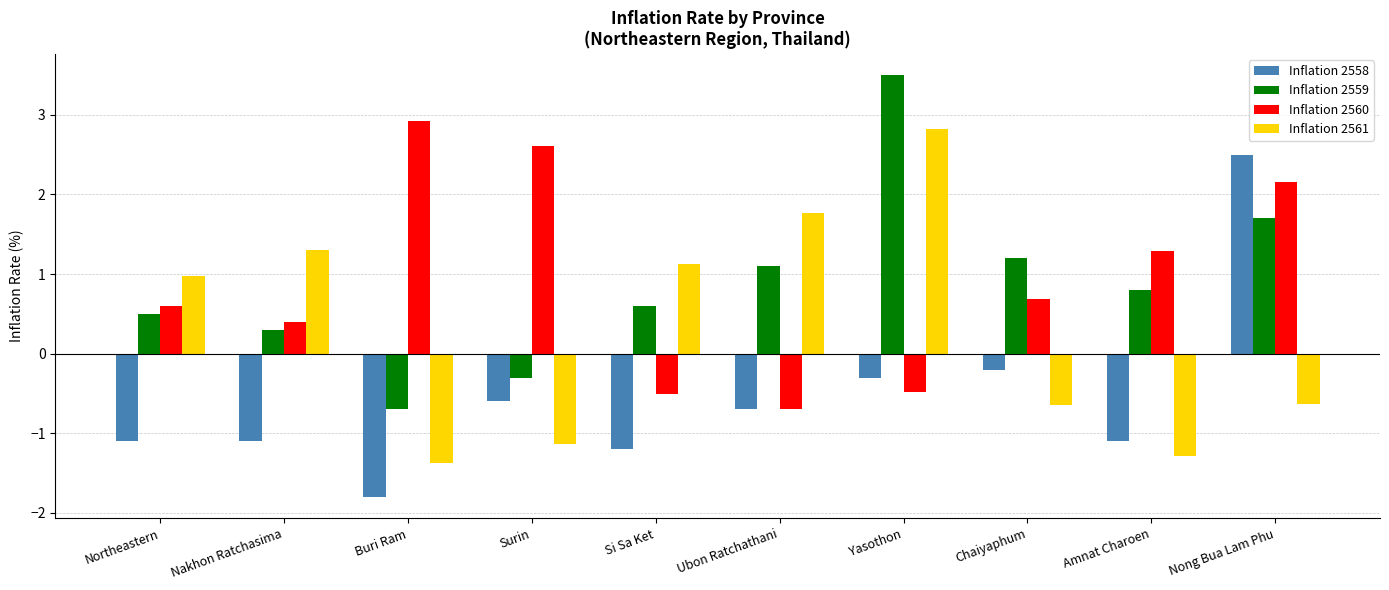

Reading left to right, extract all data points from this chart.

Inflation 2558: -1.1	-1.1	-1.8	-0.6	-1.2	-0.7	-0.3	-0.2	-1.1	2.5
Inflation 2559: 0.5	0.3	-0.7	-0.3	0.6	1.1	3.5	1.2	0.8	1.7
Inflation 2560: 0.6	0.4	2.9	2.6	-0.5	-0.7	-0.5	0.7	1.3	2.2
Inflation 2561: 1.0	1.3	-1.4	-1.1	1.1	1.8	2.8	-0.6	-1.3	-0.6